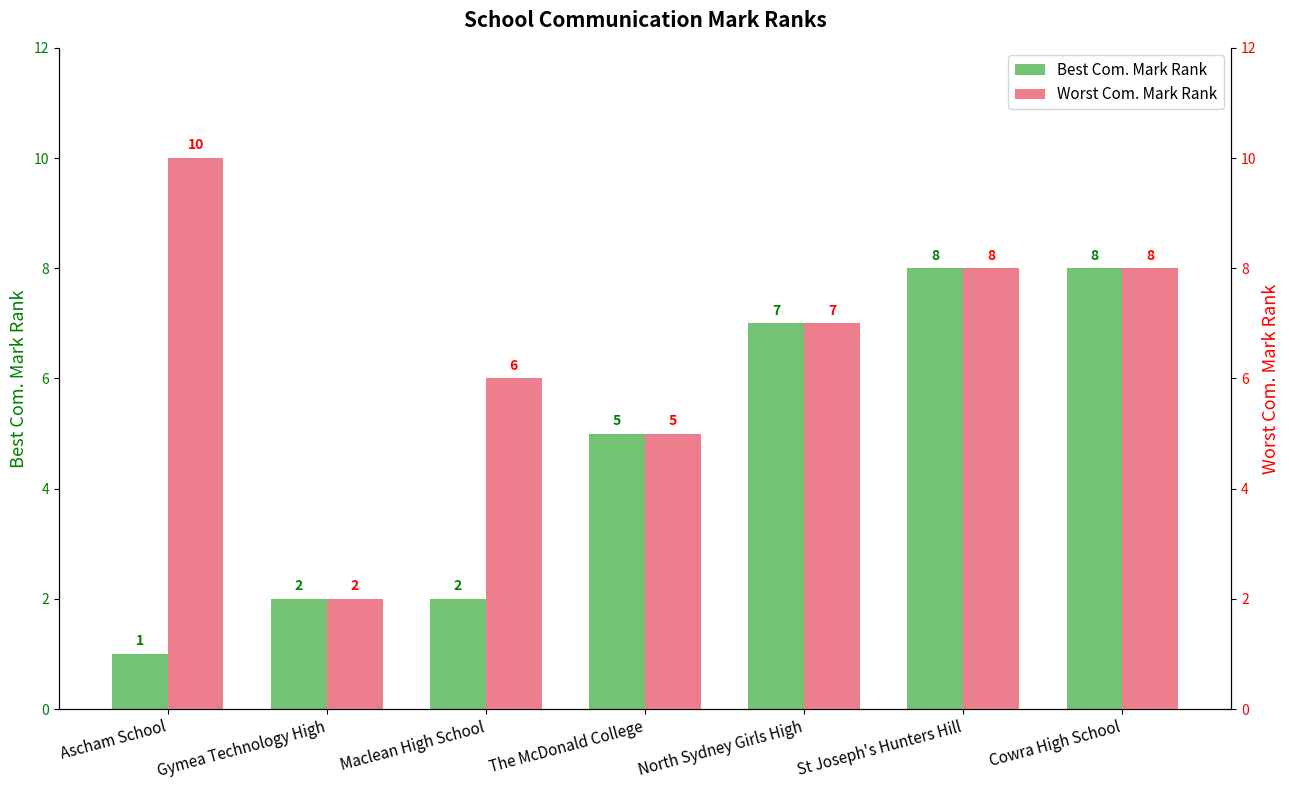

Reading right to left, what are all the values shown in this chart?

Best Com. Mark Rank: 8	8	7	5	2	2	1
Worst Com. Mark Rank: 8	8	7	5	6	2	10